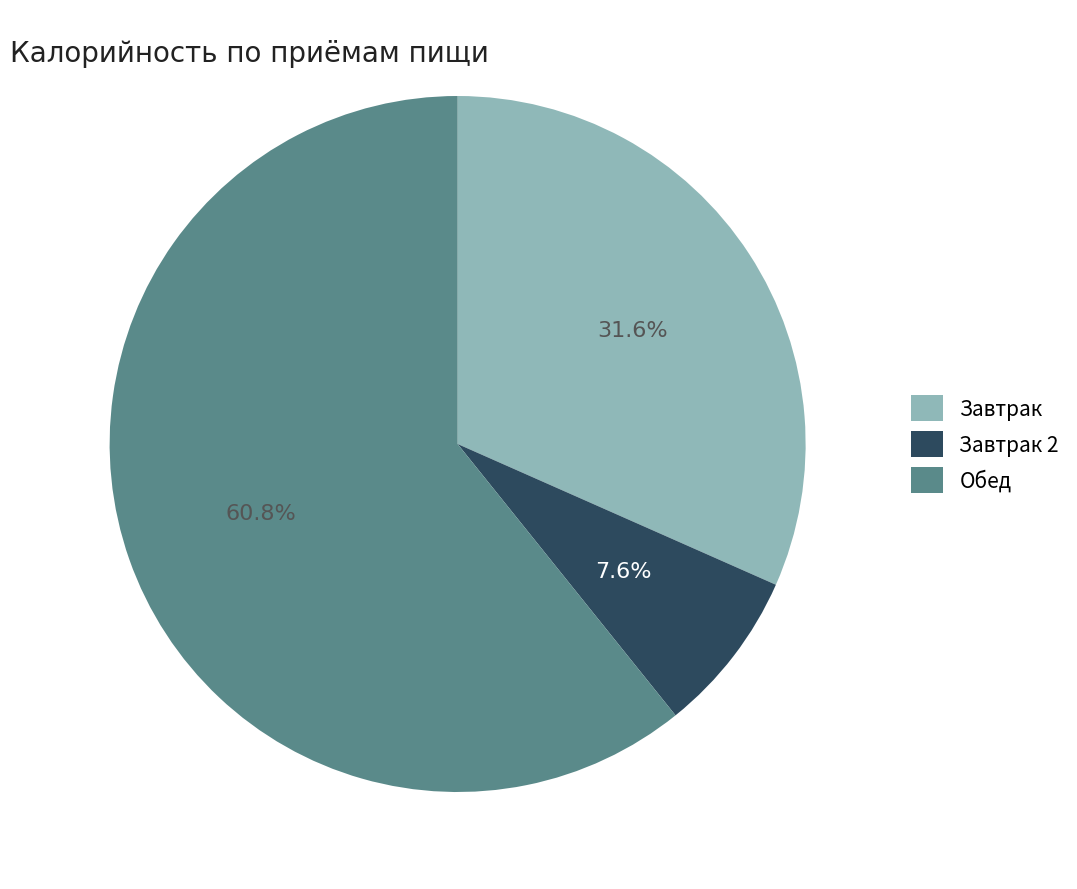

True or false: Обед accounts for 71% of the total.

False